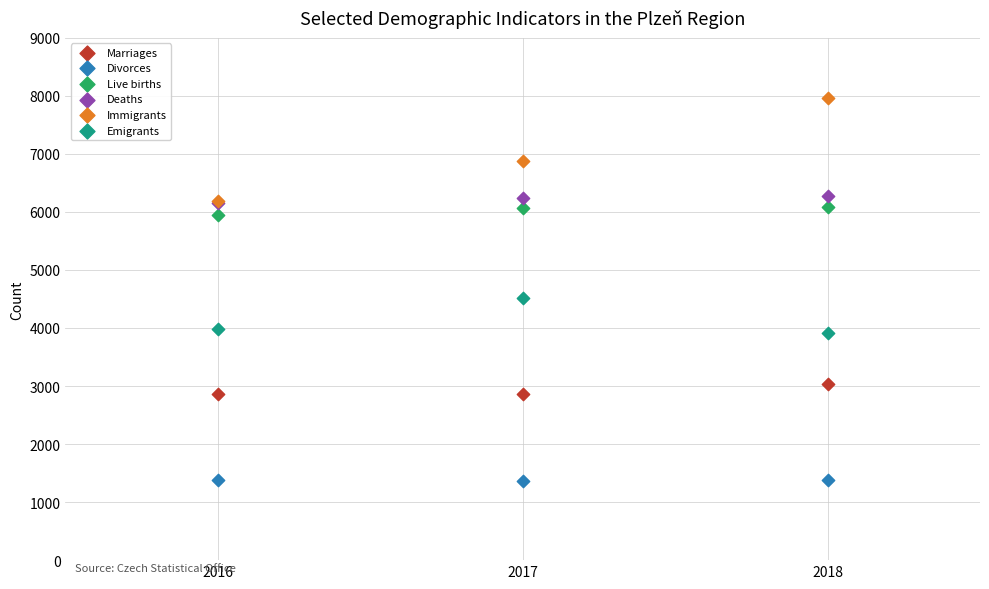

Across all series, what Y value is closest to 4657?

4518